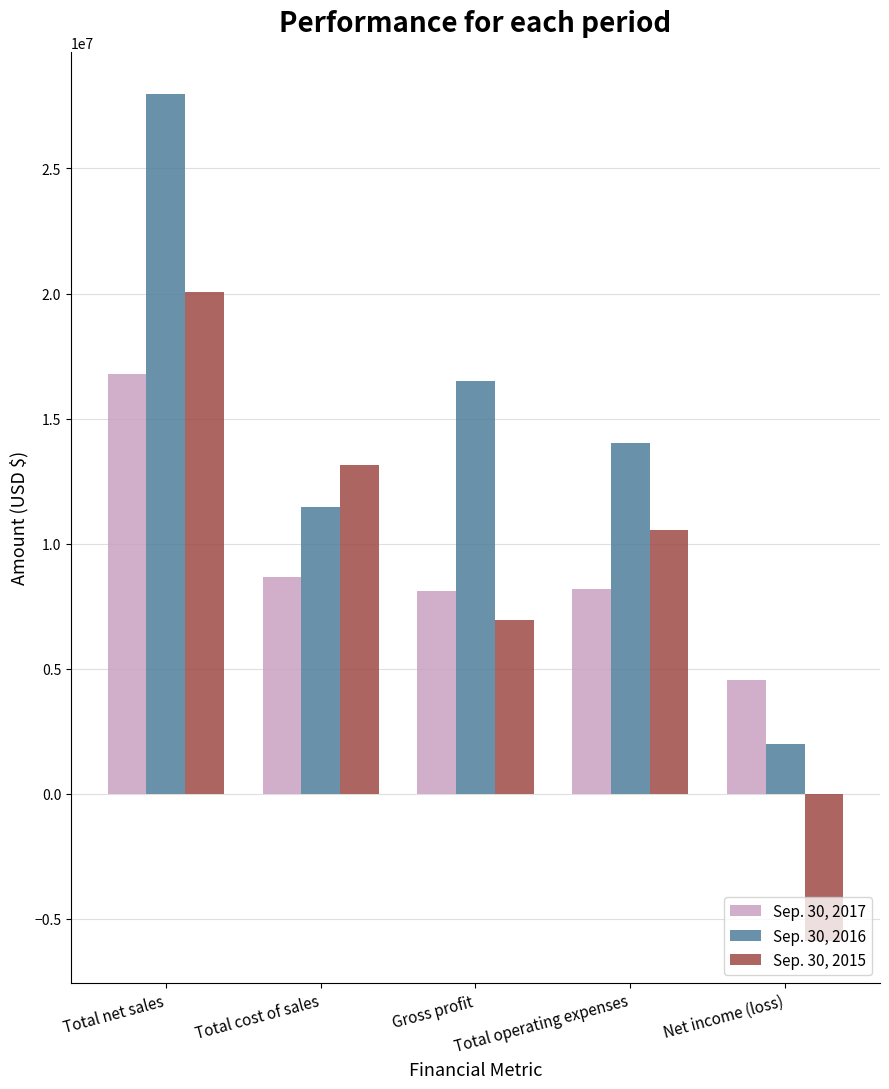

True or false: Sep. 30, 2016 has a value of 27969703 at Total net sales.

True